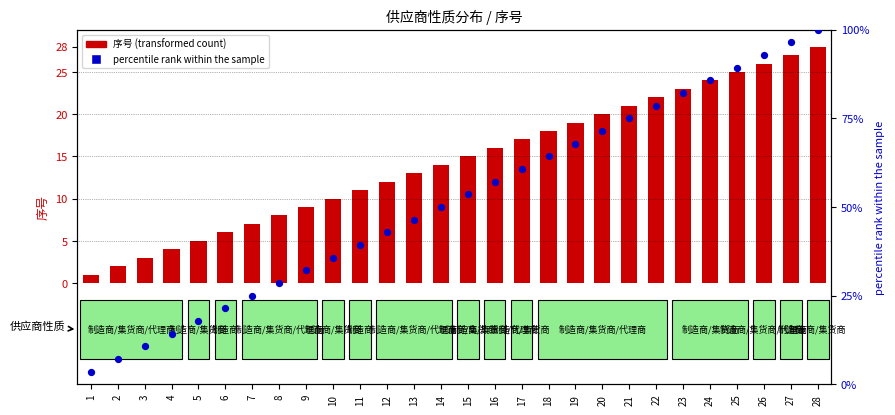

Which series contains the lowest Y value?

序号 (transformed count)